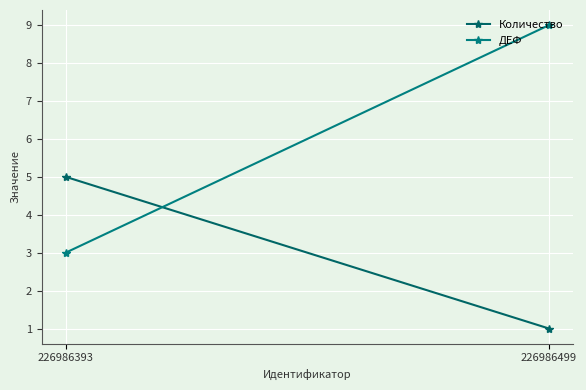

At which category is the sum across all series the highest?

226986499